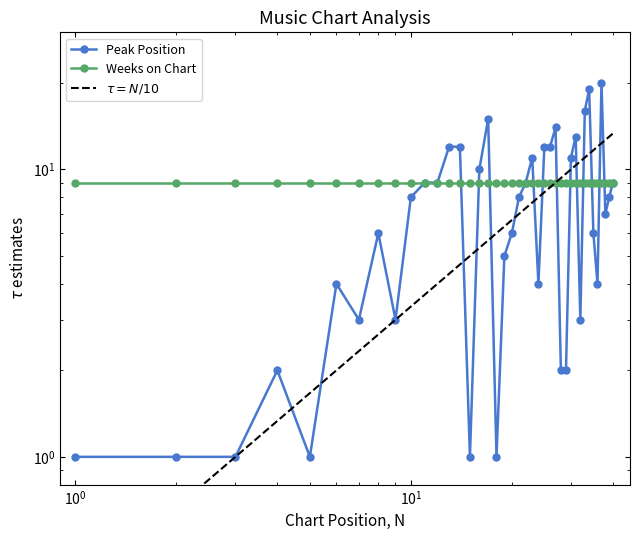

Is this an area chart (filled region under the line)?

No